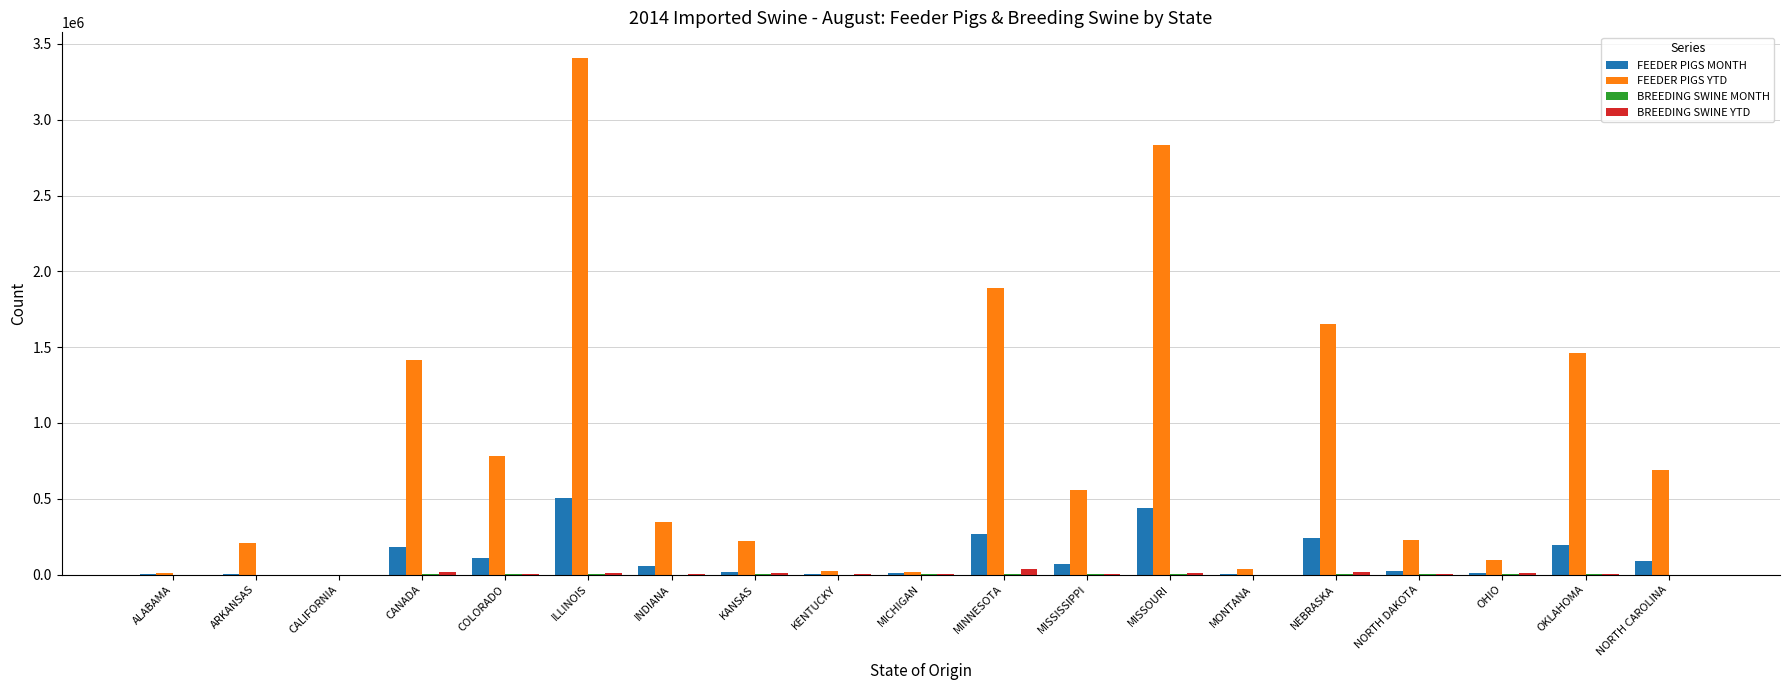

The BREEDING SWINE YTD series shows 890 at MISSISSIPPI. True or false?

True